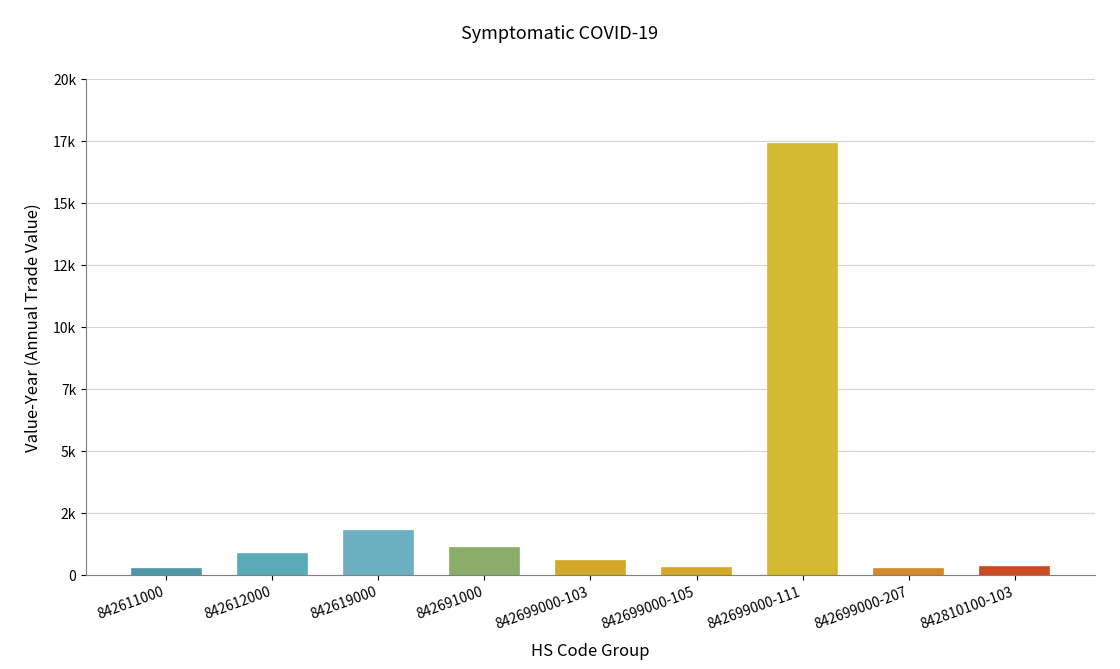

How many bars are there in total?

9